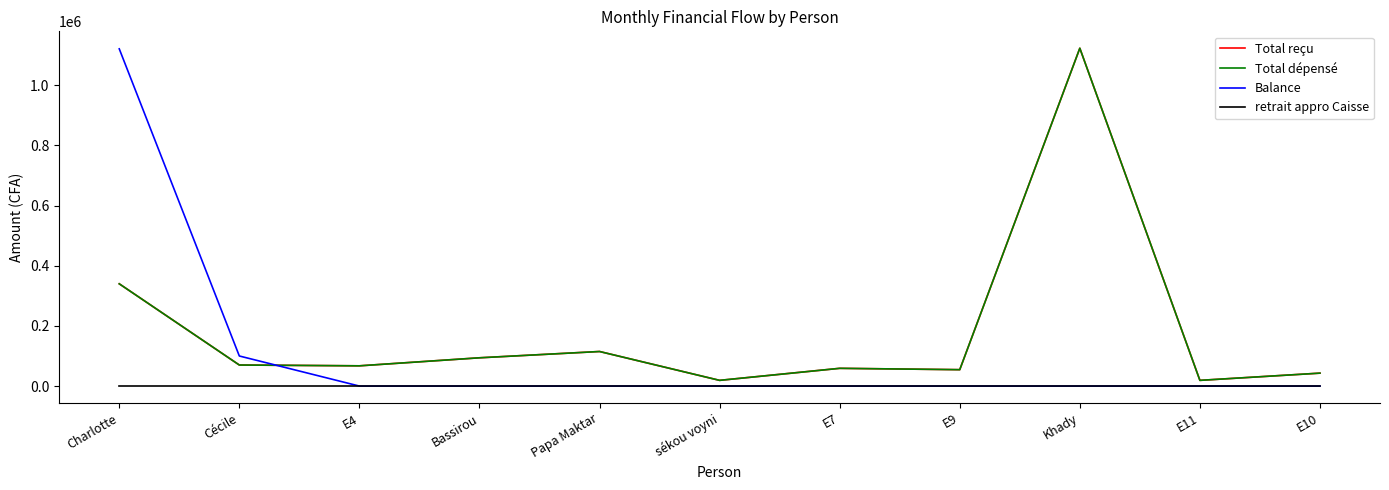

What is the label of the 3rd point from the right?

Khady